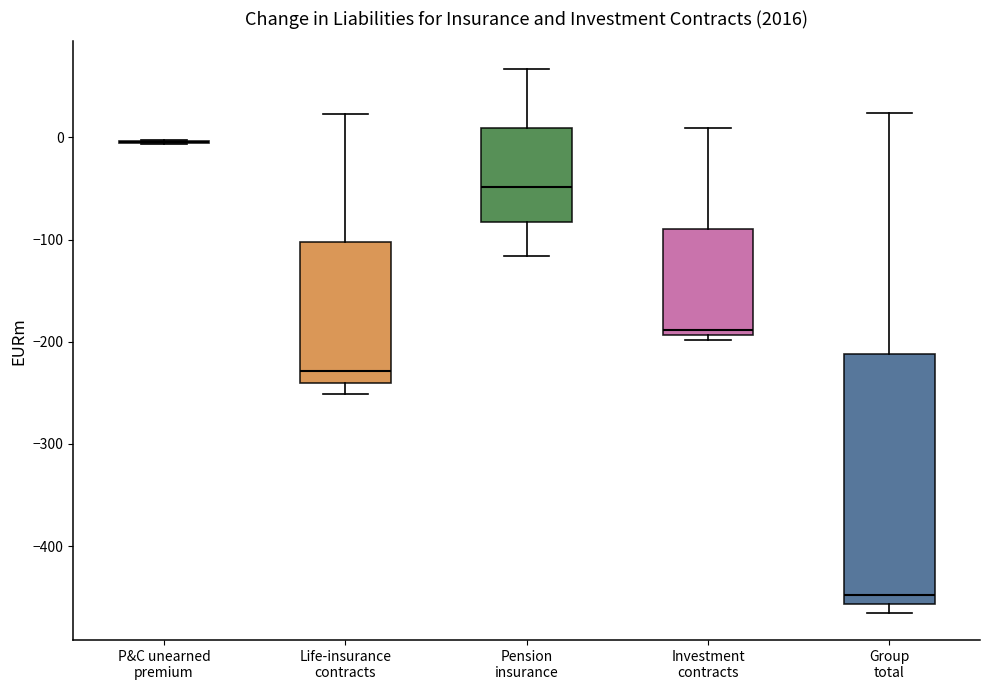

Reading left to right, read every box against the y-axis: the position of its median line, the range the box covers, and the ends of its whiskers. The values are not printed on the chart, so give them approximately, as read against the axis.

P&C unearned premium: box collapsed to a line at 0, whiskers -10 to 0
Life-insurance contracts: median -230, box -240 to -100, whiskers -250 to 20
Pension insurance: median -50, box -80 to 10, whiskers -120 to 70
Investment contracts: median -190 (just above the box's lower edge), box -190 to -90, whiskers -200 to 10
Group total: median -450, box -460 to -210, whiskers -470 to 20